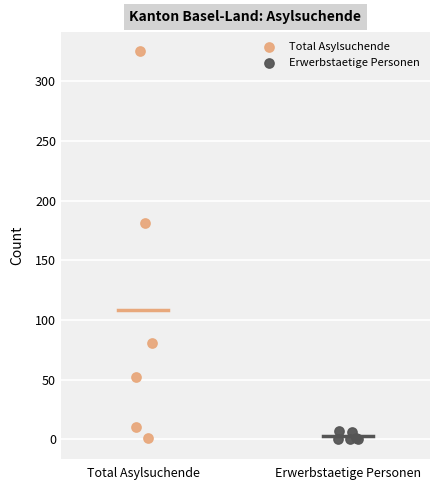

Which series has the widest spread of Y values?

Total Asylsuchende